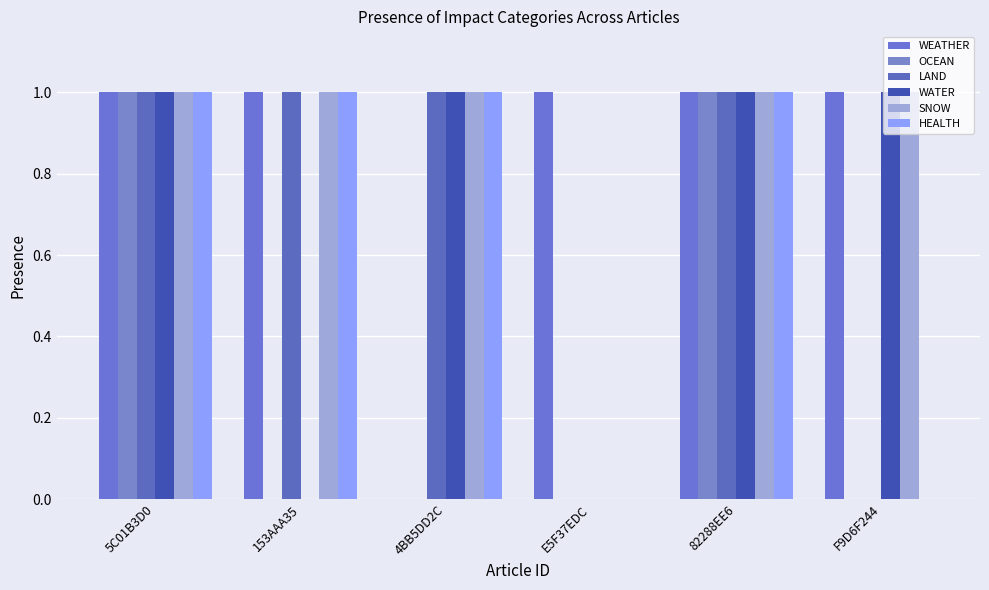

The value of HEALTH at F9D6F244 is -1. True or false?

False